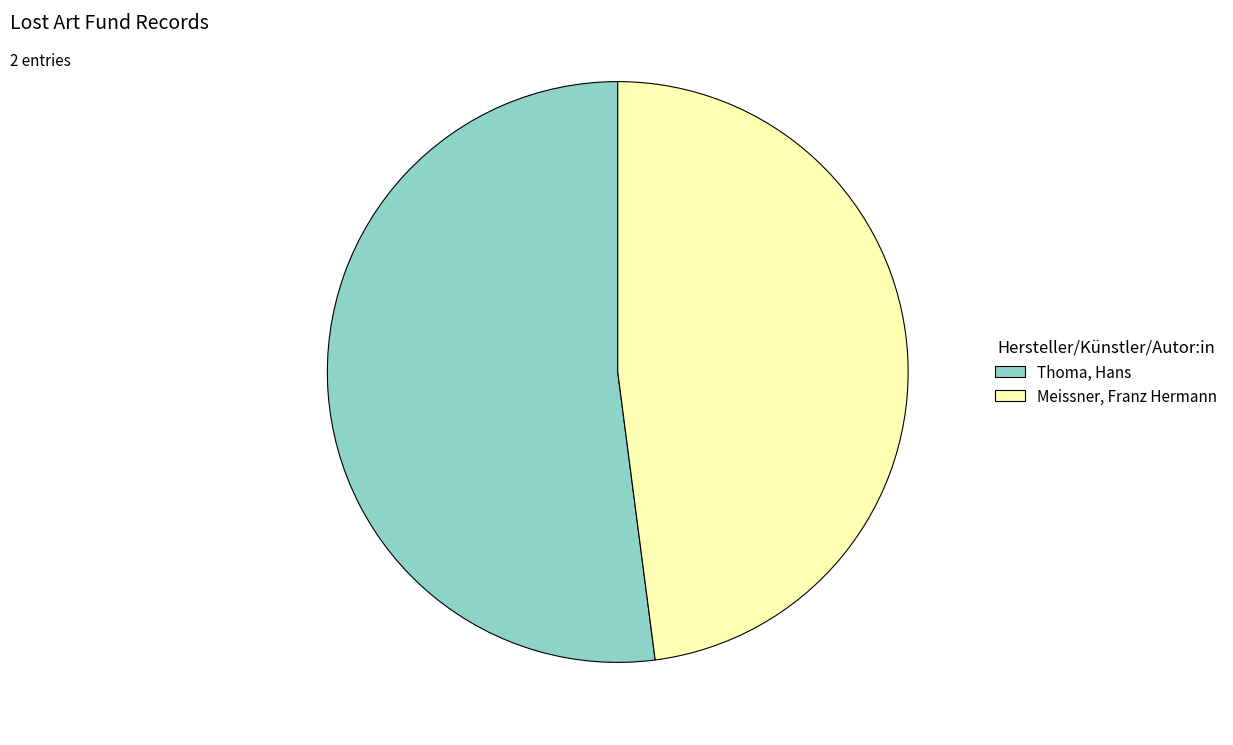

Does Meissner, Franz Hermann represent more than half of the total?

No